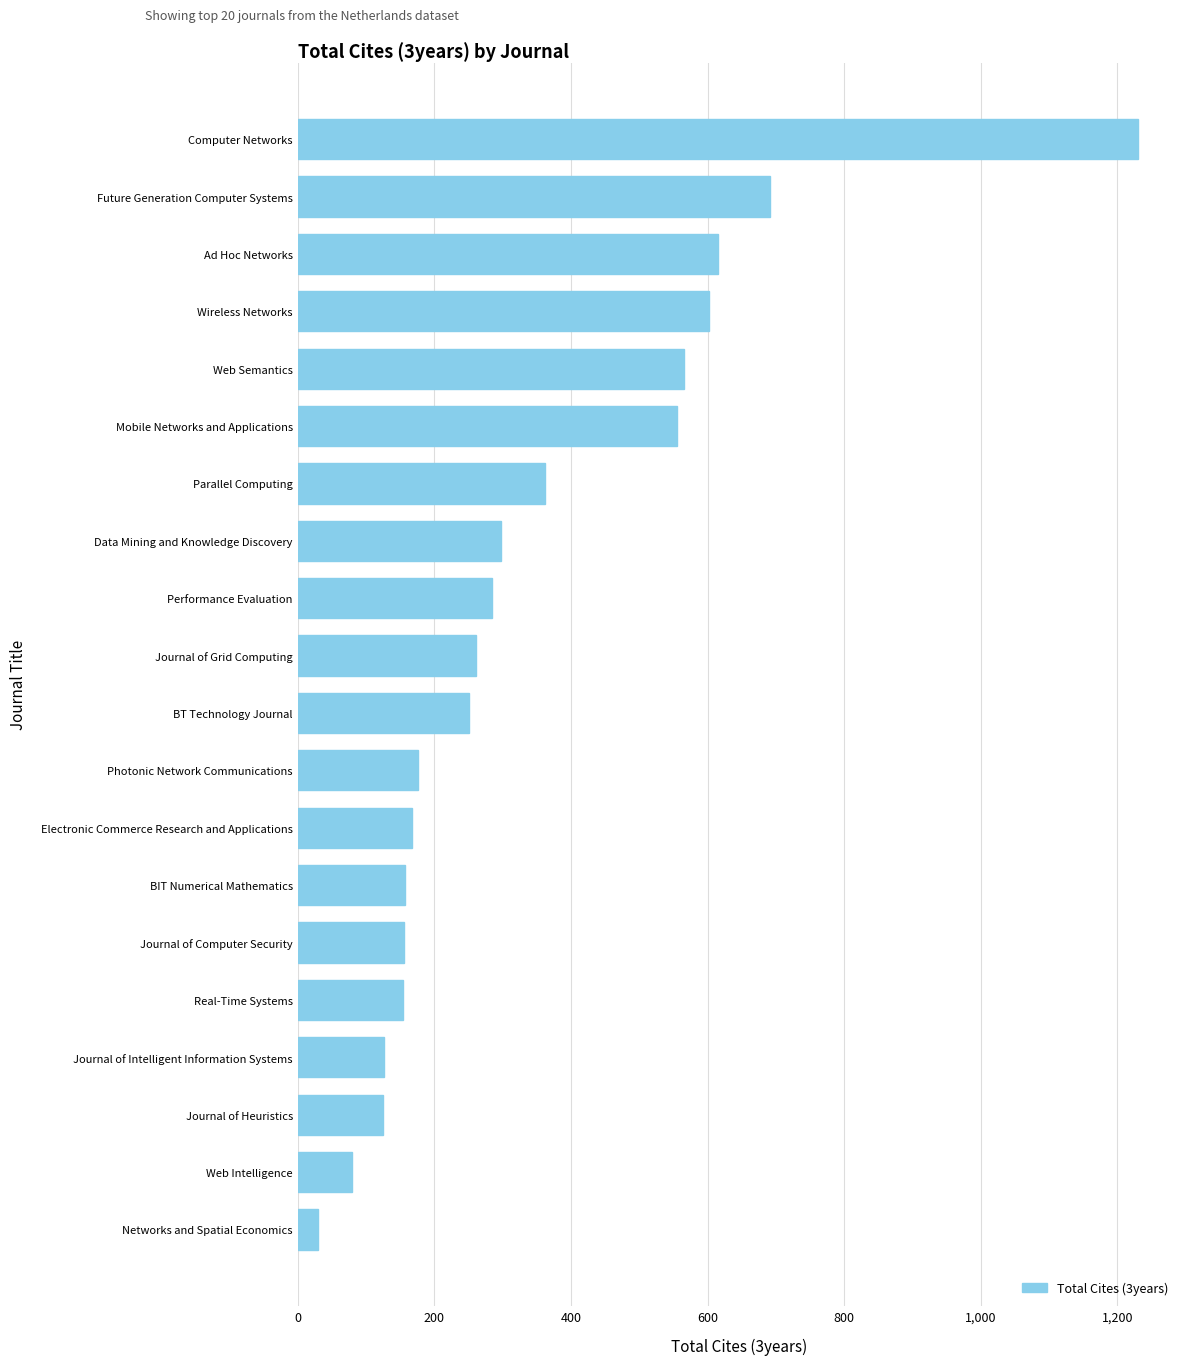

How many data points are less than 261?

10